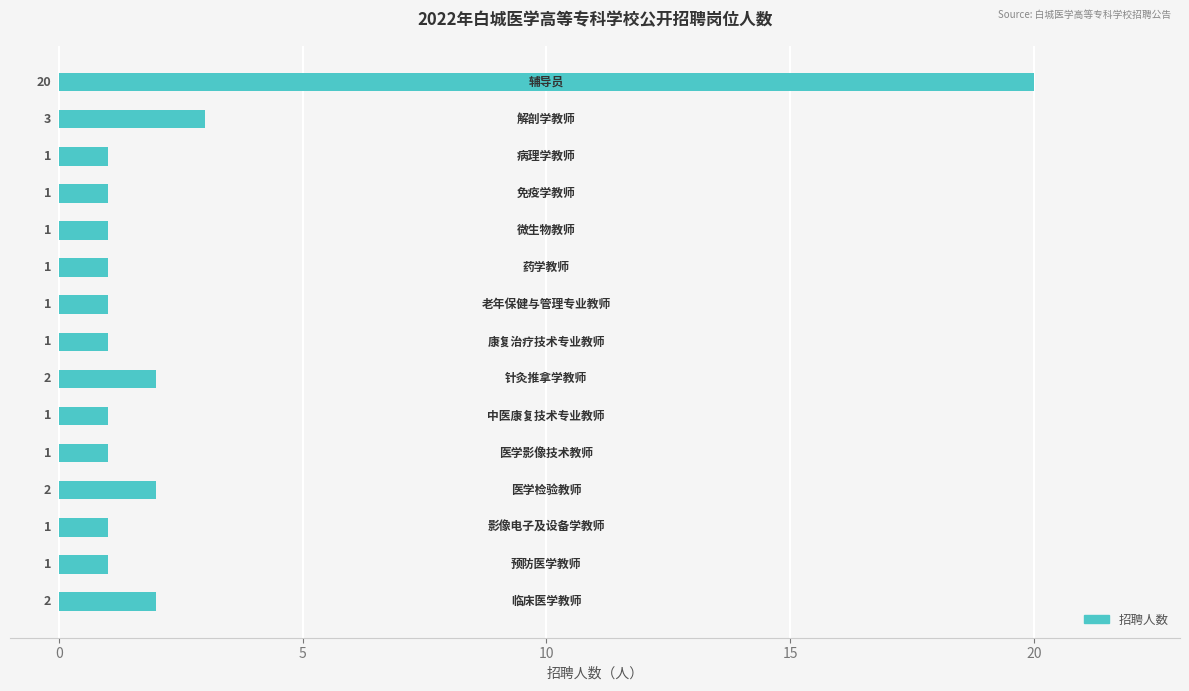

What is the difference between the maximum and second lowest values?

19